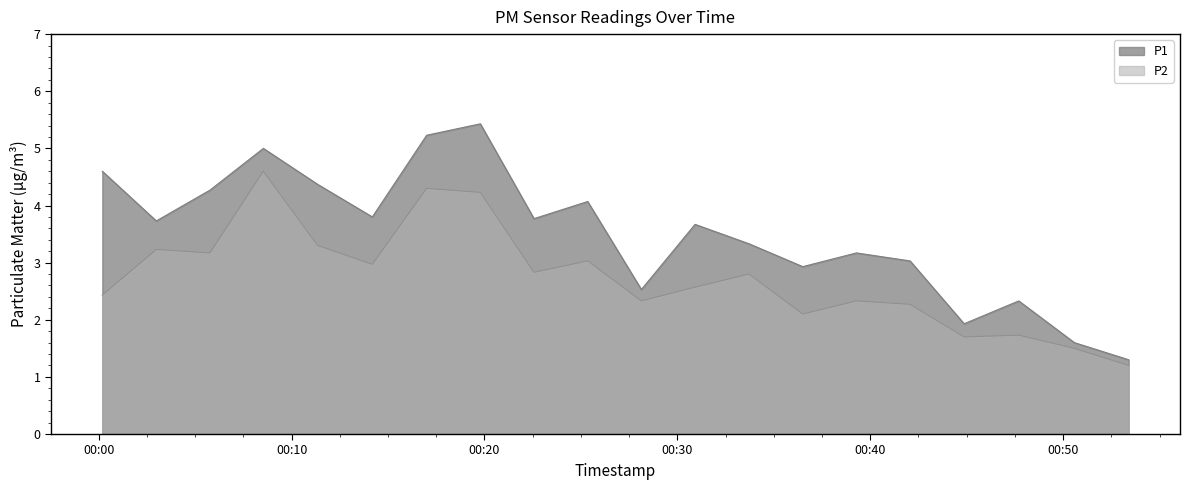

What are all the series names shown in the legend?

P1, P2